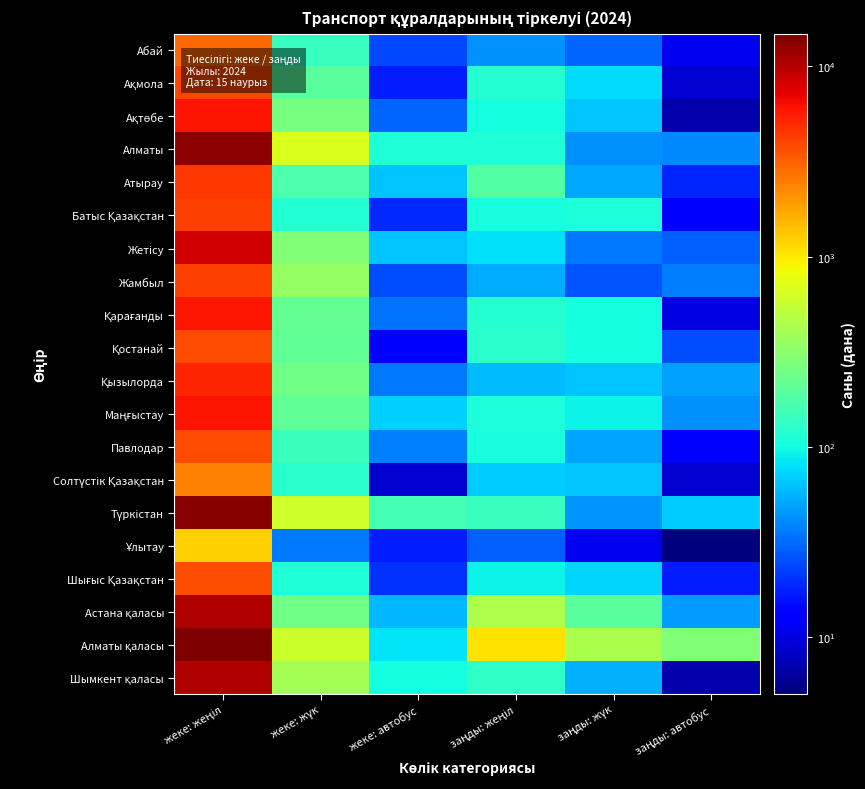

Which series has the widest spread of values?

Алматы қаласы